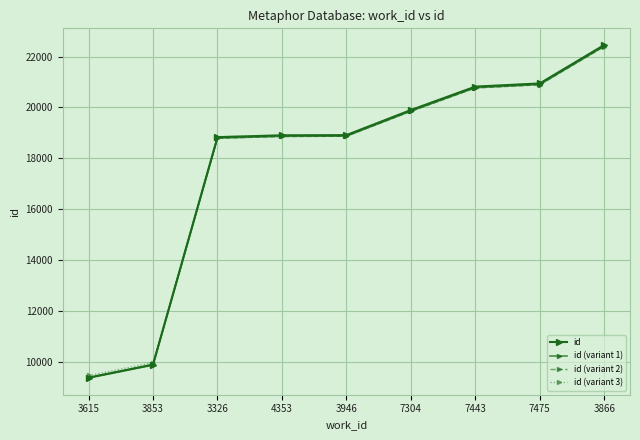

How many data points in id (variant 3) are less than 18931?

4